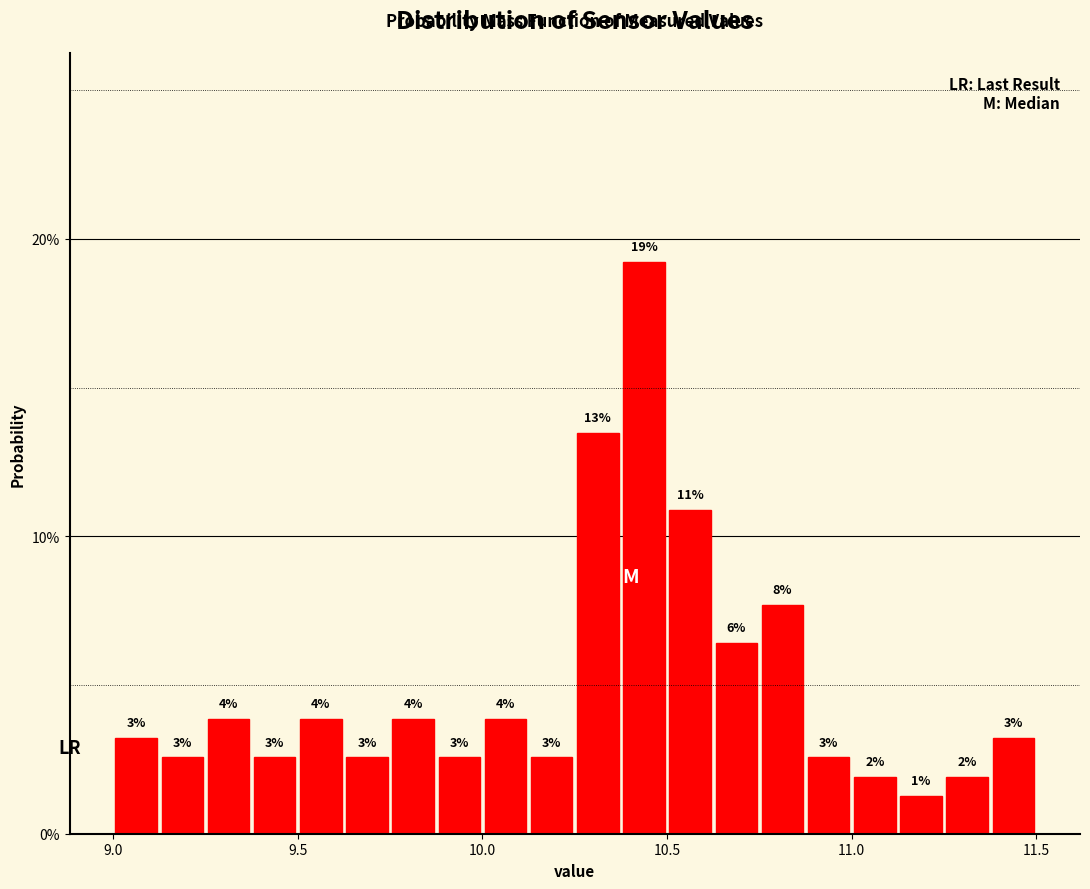

Around what value on the x-axis is the tallest bar? Give the approximate position of its centre, as read against the axis.

10.45